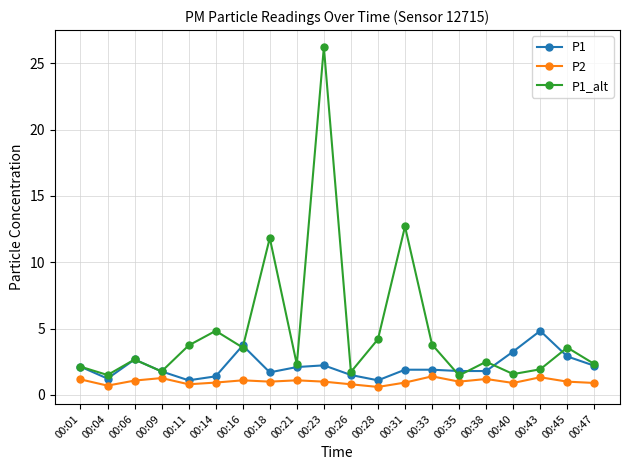

What is the value of the P2 point at the 18th from the left?

1.3